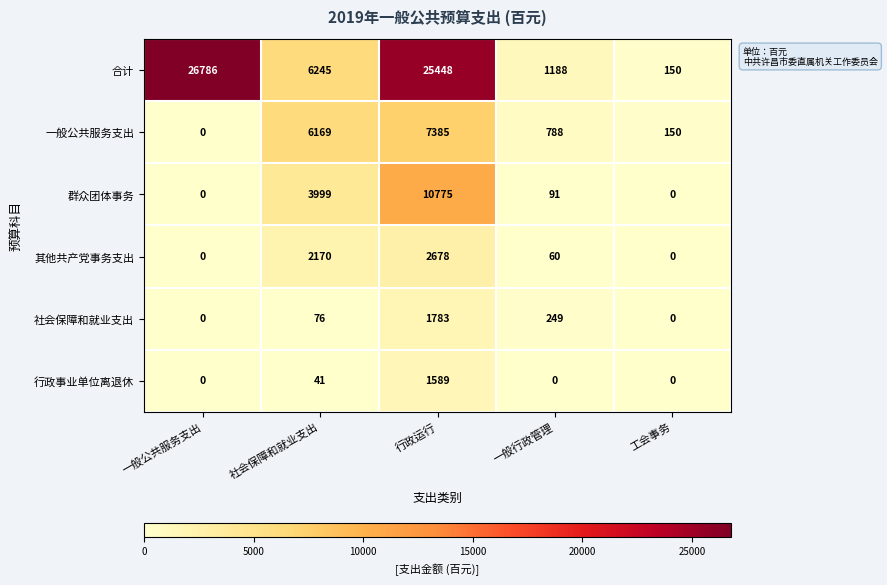

The 行政事业单位离退休 series shows -503 at 一般行政管理. True or false?

False